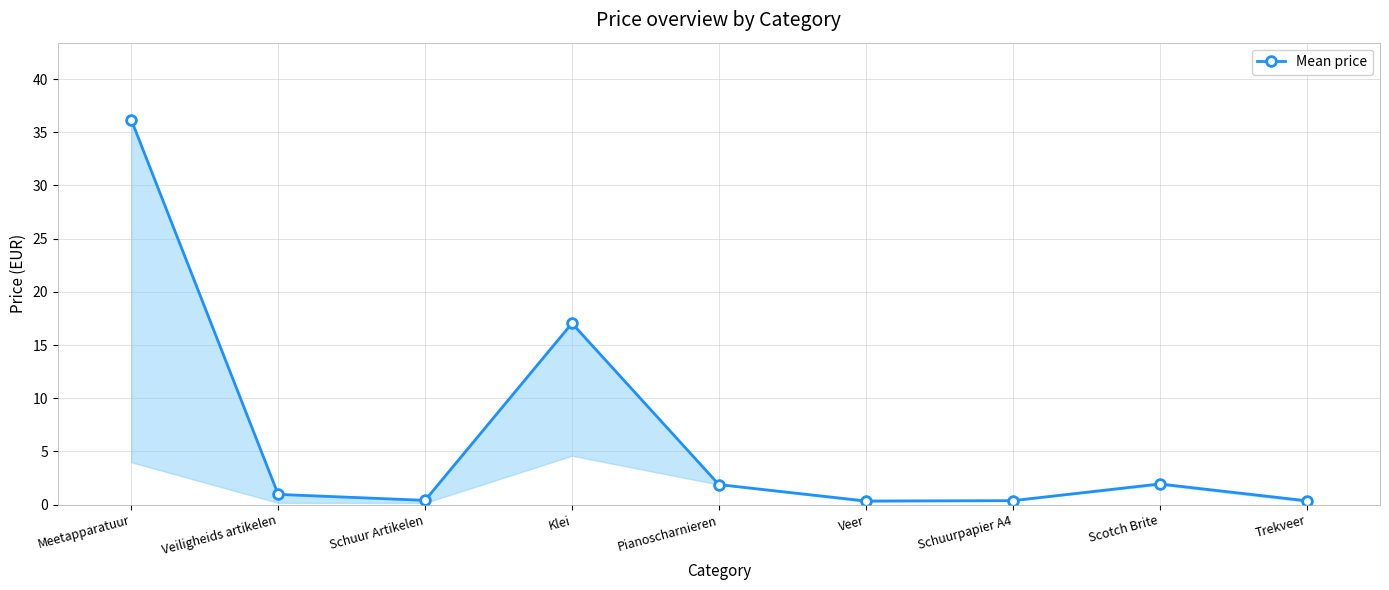

What is the average value?

6.6